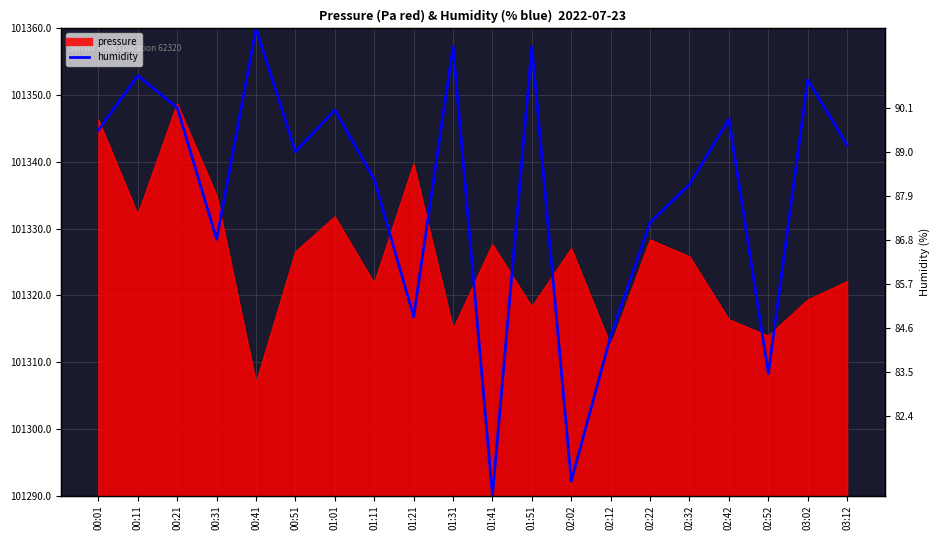

At which category does the data reach its first local peak?

00:11